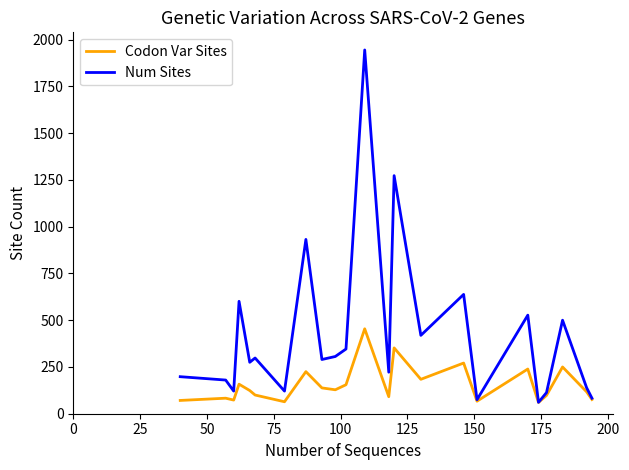

What is the maximum value for Num Sites?

1945